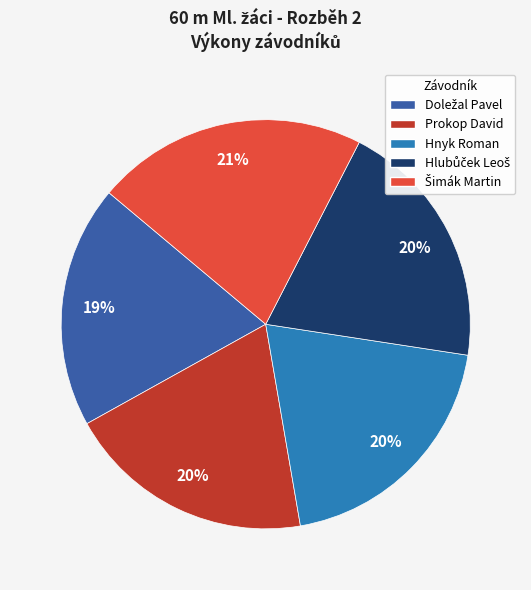

To the nearest percent, what portion does Prokop David represent?

20%